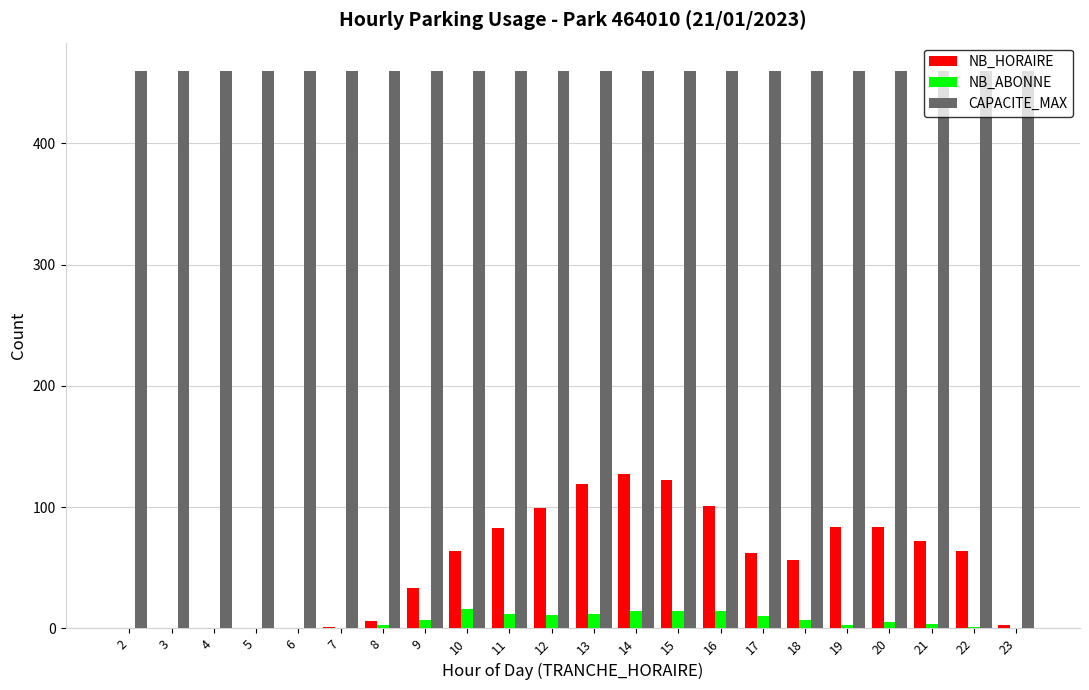

What are all the series names shown in the legend?

NB_HORAIRE, NB_ABONNE, CAPACITE_MAX